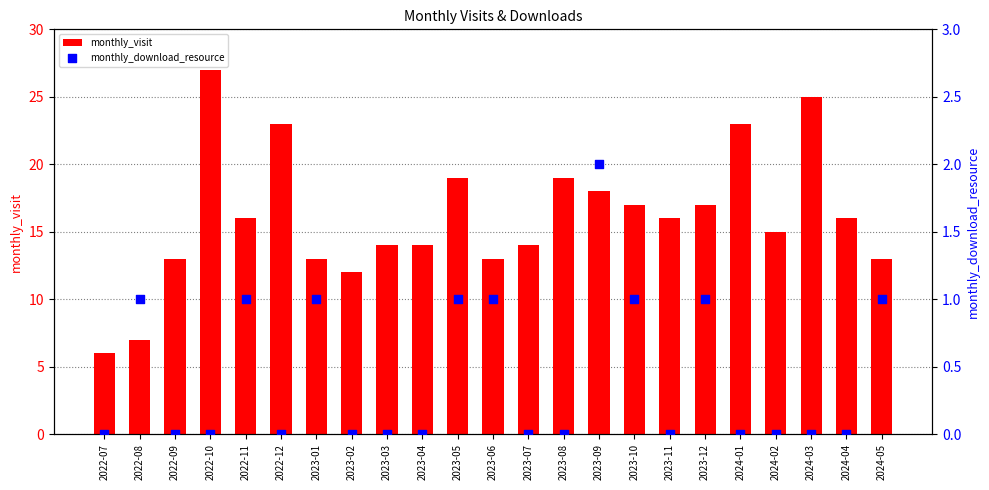

What are all the series names shown in the legend?

monthly_visit, monthly_download_resource